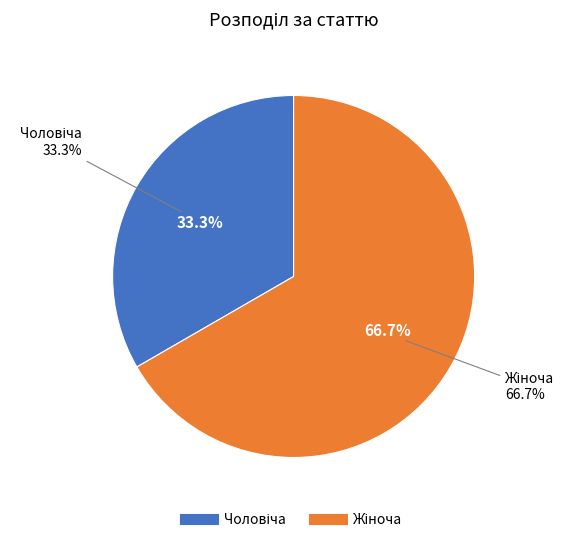

What is the ratio of the value at Чоловіча to the value at Жіноча?

0.5